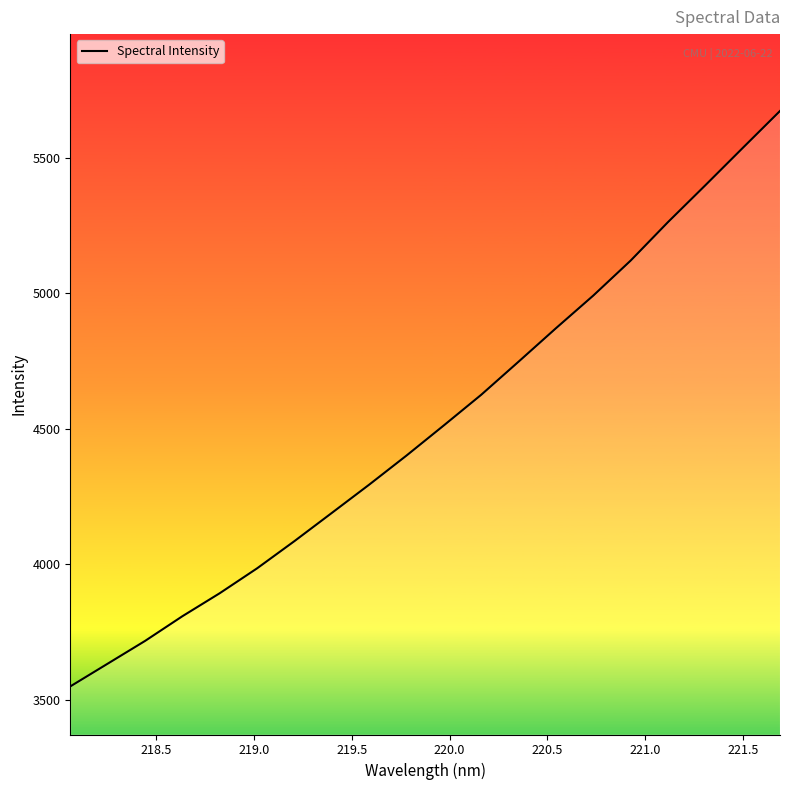

What is the greatest value displayed?

5673.7